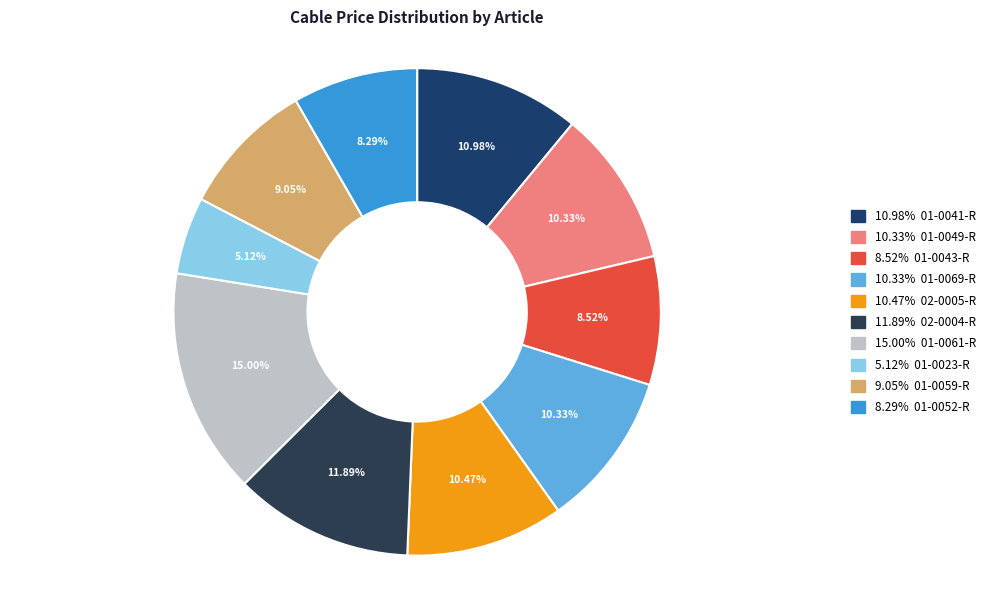

How many slices are in this pie chart?

10